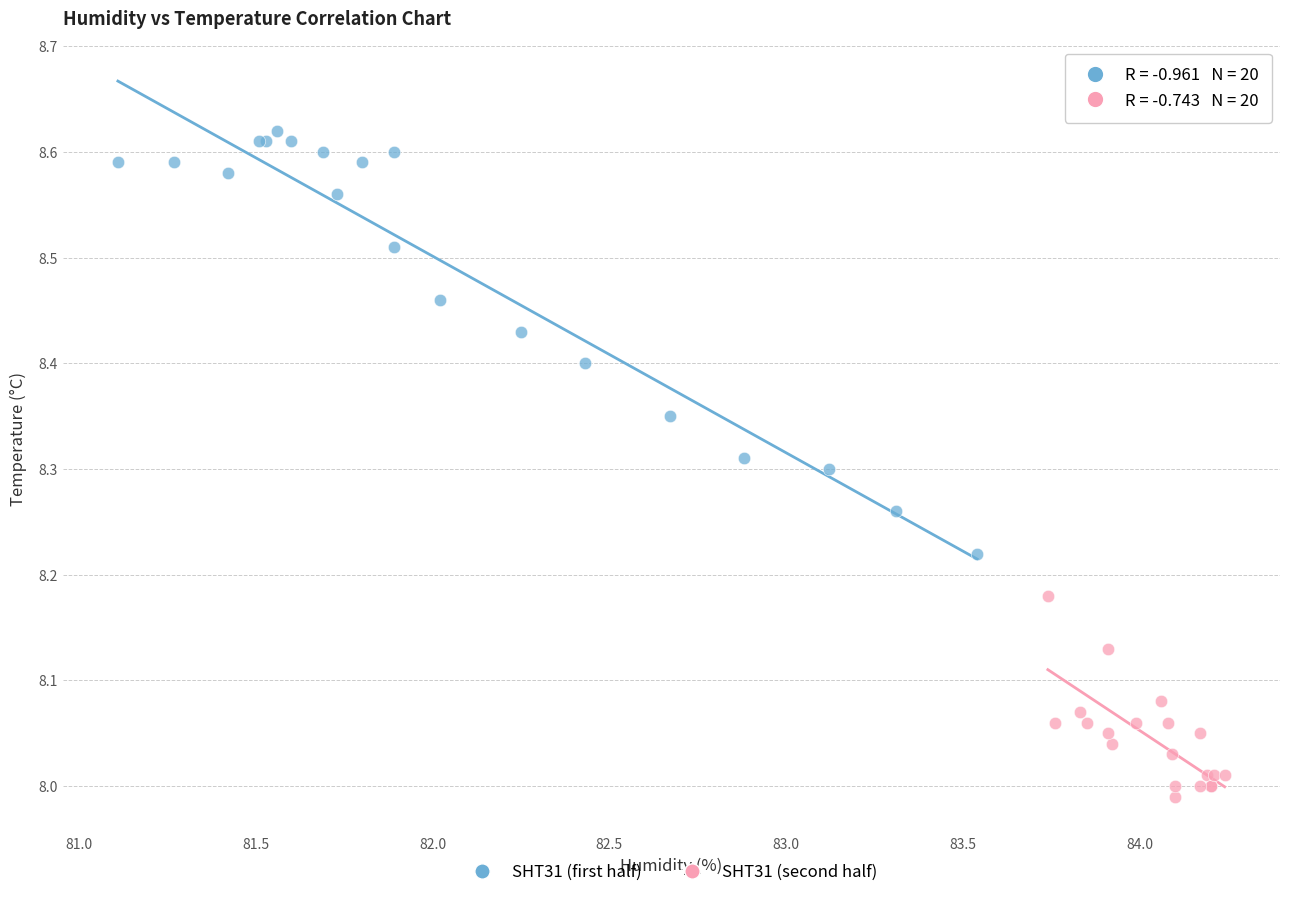

Which series has the largest Y range (max minus min)?

SHT31 (first half)